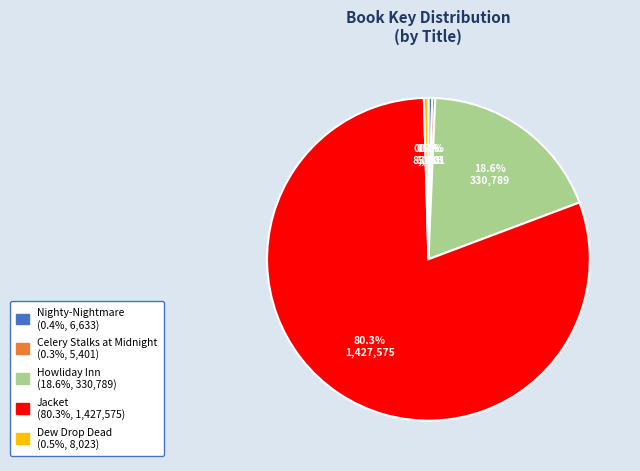

Is the sum of Howliday Inn and Jacket greater than half?

Yes